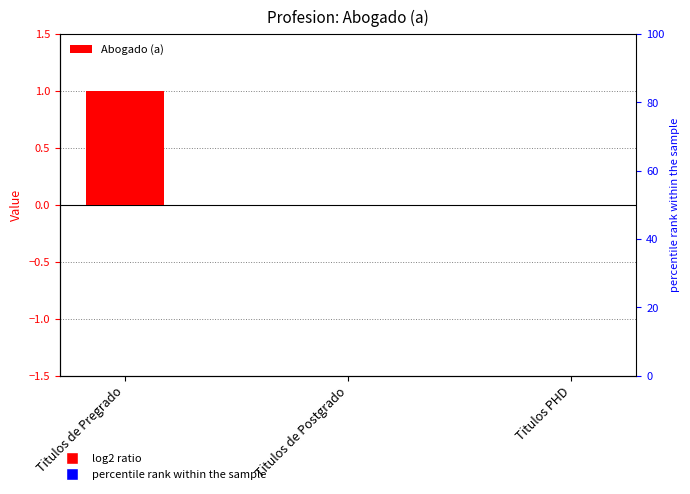

What is the value of the 1st bar from the left?

1